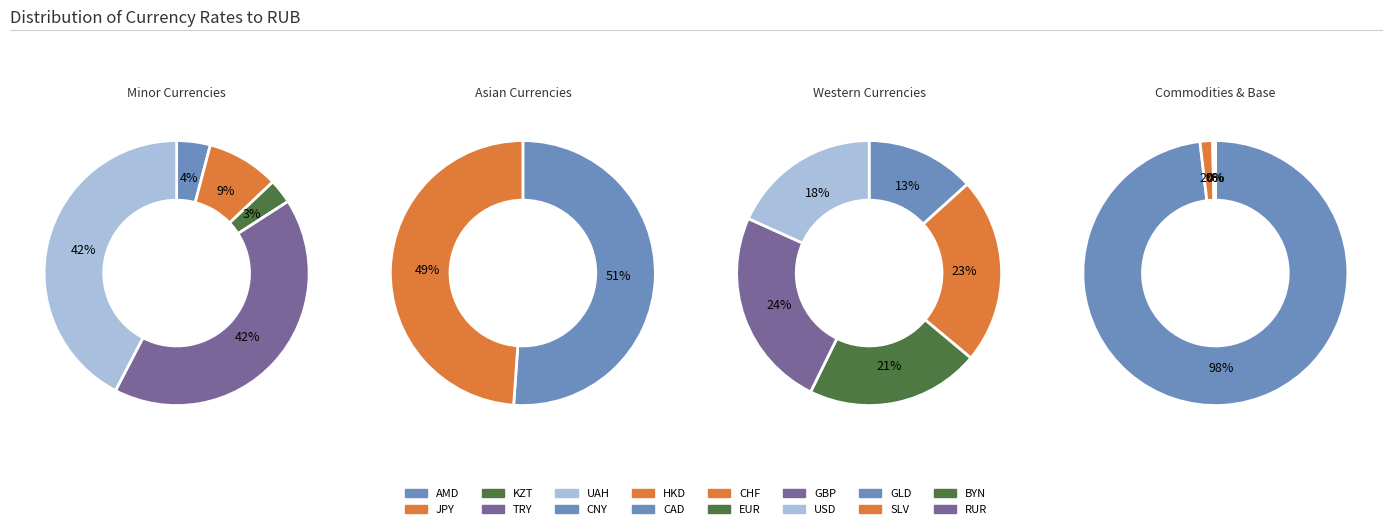

Does any single category account for the majority?

Yes